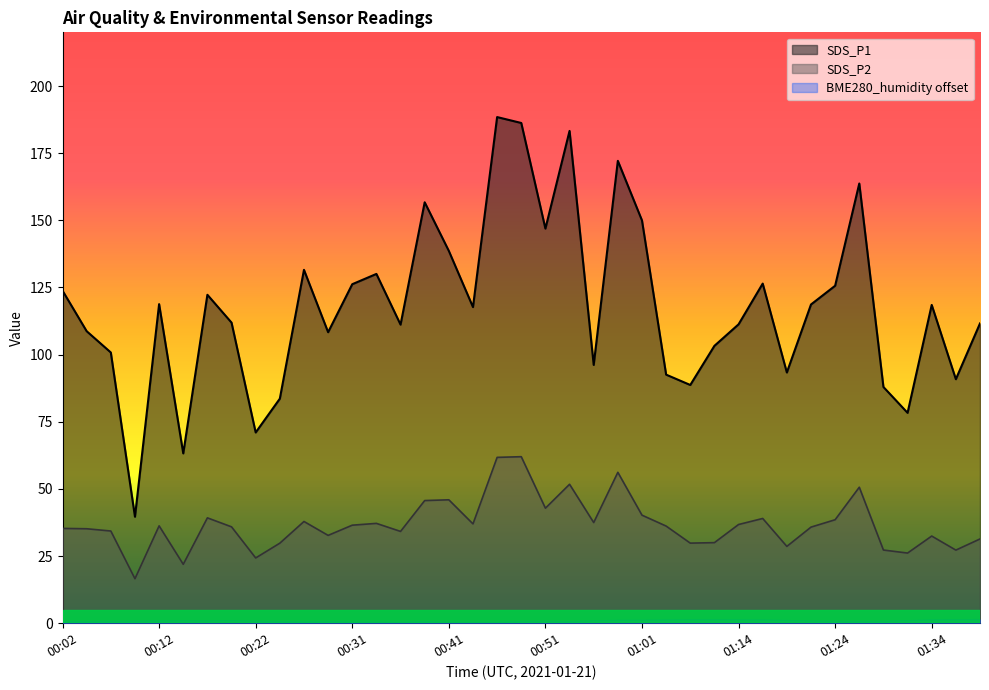

Which series has the largest total across all categories?

SDS_P1